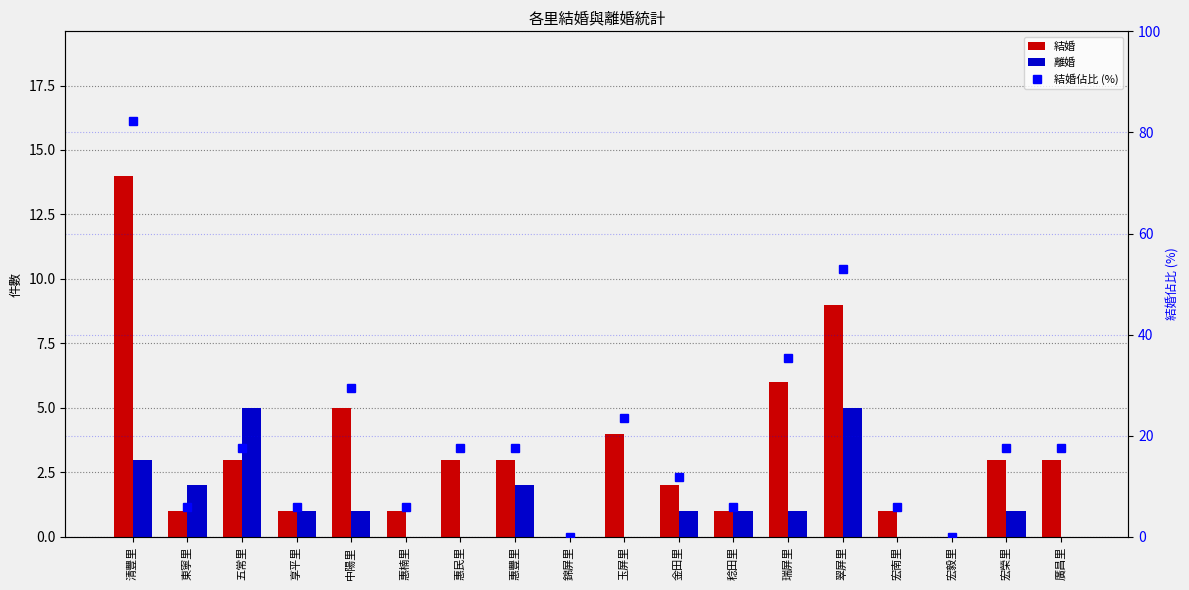

Reading right to left, extract all data points from this chart.

結婚: 廣昌里=3.0	宏榮里=3.0	宏毅里=0.0	宏南里=1.0	翠屏里=9.0	瑞屏里=6.0	稔田里=1.0	金田里=2.0	玉屏里=4.0	錦屏里=0.0	惠豐里=3.0	惠民里=3.0	惠楠里=1.0	中陽里=5.0	享平里=1.0	五常里=3.0	東寧里=1.0	清豐里=14.0
離婚: 廣昌里=0.0	宏榮里=1.0	宏毅里=0.0	宏南里=0.0	翠屏里=5.0	瑞屏里=1.0	稔田里=1.0	金田里=1.0	玉屏里=0.0	錦屏里=0.0	惠豐里=2.0	惠民里=0.0	惠楠里=0.0	中陽里=1.0	享平里=1.0	五常里=5.0	東寧里=2.0	清豐里=3.0
結婚佔比 (%): 廣昌里=17.6	宏榮里=17.6	宏毅里=0.0	宏南里=5.9	翠屏里=52.9	瑞屏里=35.3	稔田里=5.9	金田里=11.8	玉屏里=23.5	錦屏里=0.0	惠豐里=17.6	惠民里=17.6	惠楠里=5.9	中陽里=29.4	享平里=5.9	五常里=17.6	東寧里=5.9	清豐里=82.4